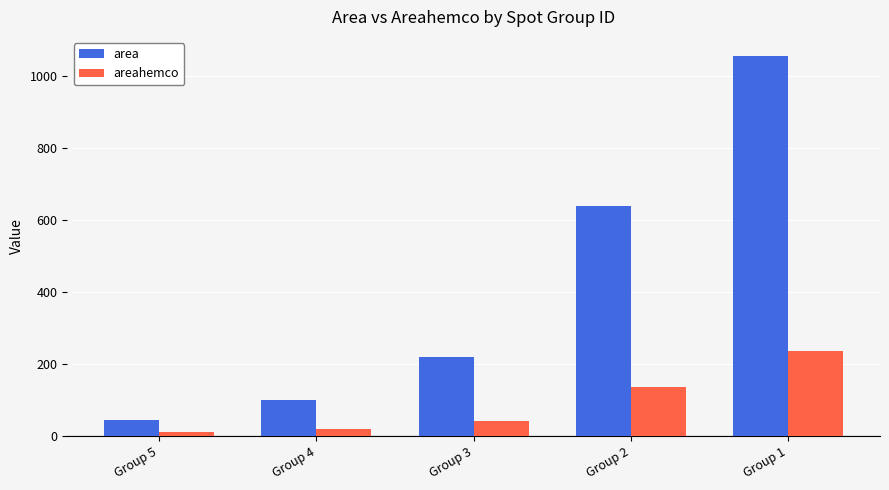

Rank the series by their maximum value, from highest to lowest.

area, areahemco